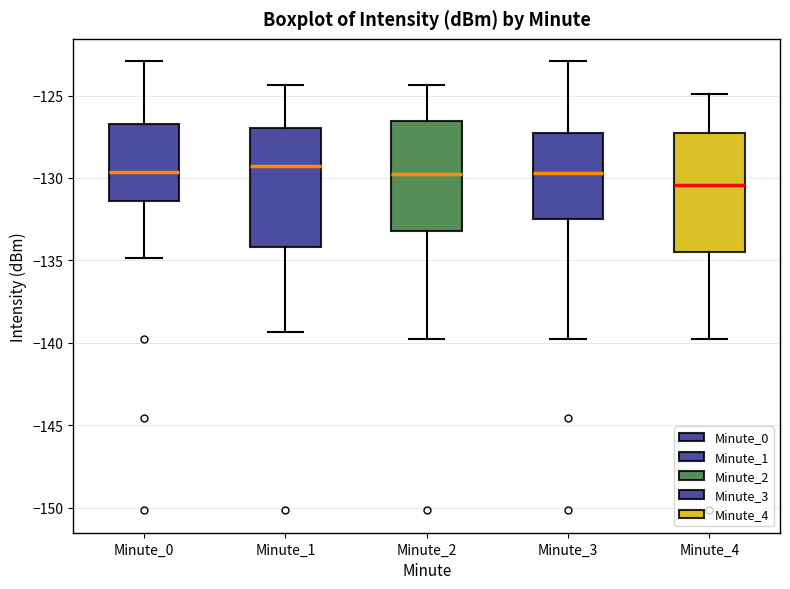

Where does the median line of the box for Minute_3 sit on the y-axis? The values are not printed on the chart, so give them approximately, as read against the axis.

-129.5